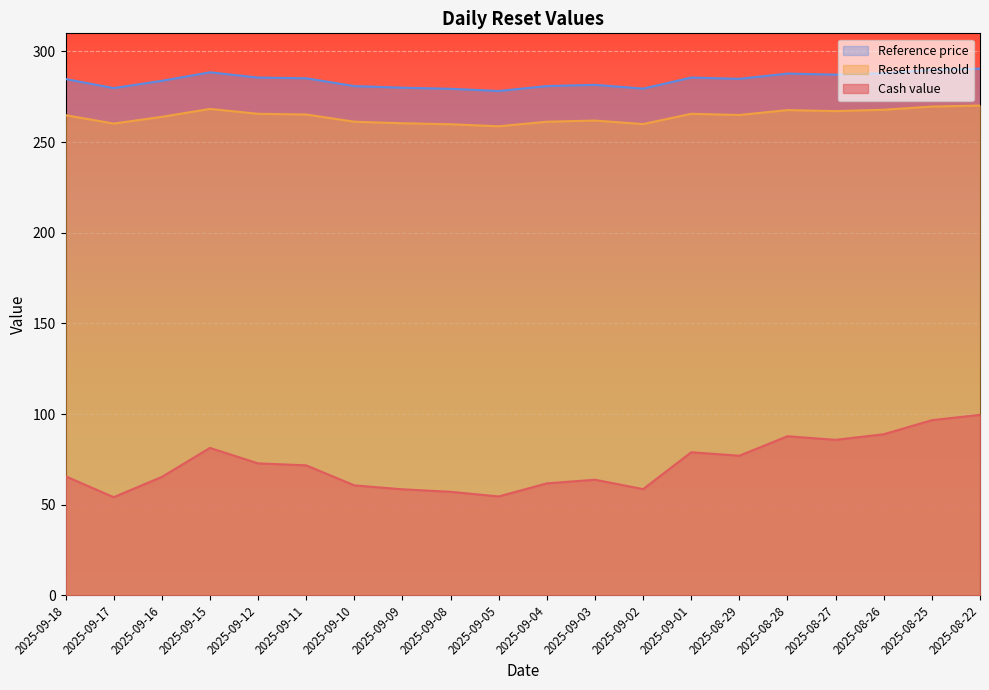

What are all the series names shown in the legend?

Reference price, Reset threshold, Cash value